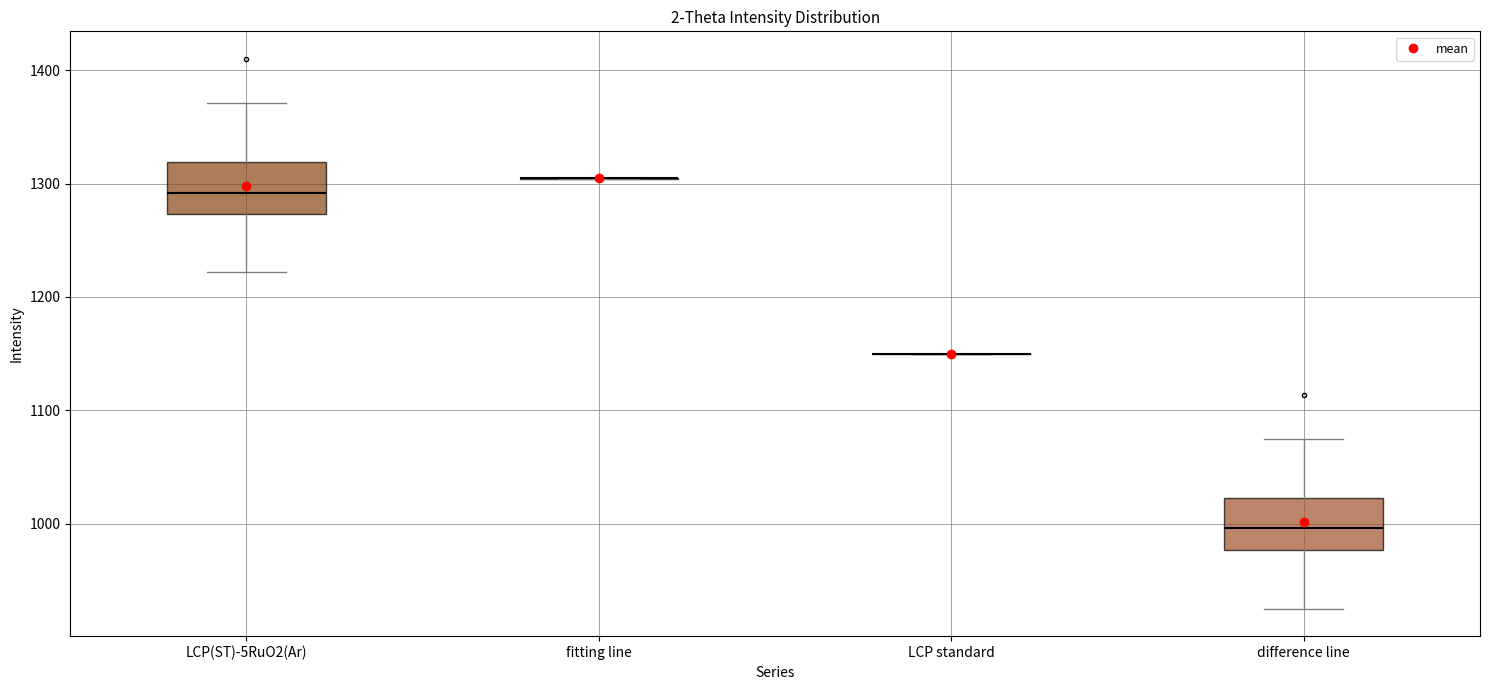

Where is the upper edge of the box for difference line on the y-axis? The values are not printed on the chart, so give them approximately, as read against the axis.

1020